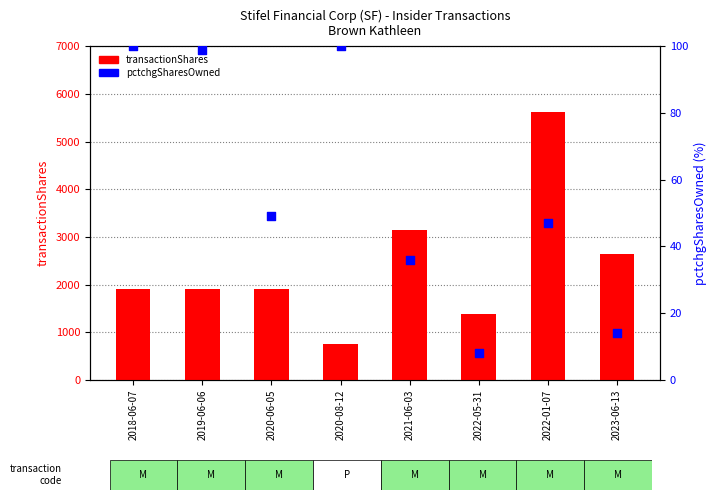

Which series has the largest total across all categories?

transactionShares